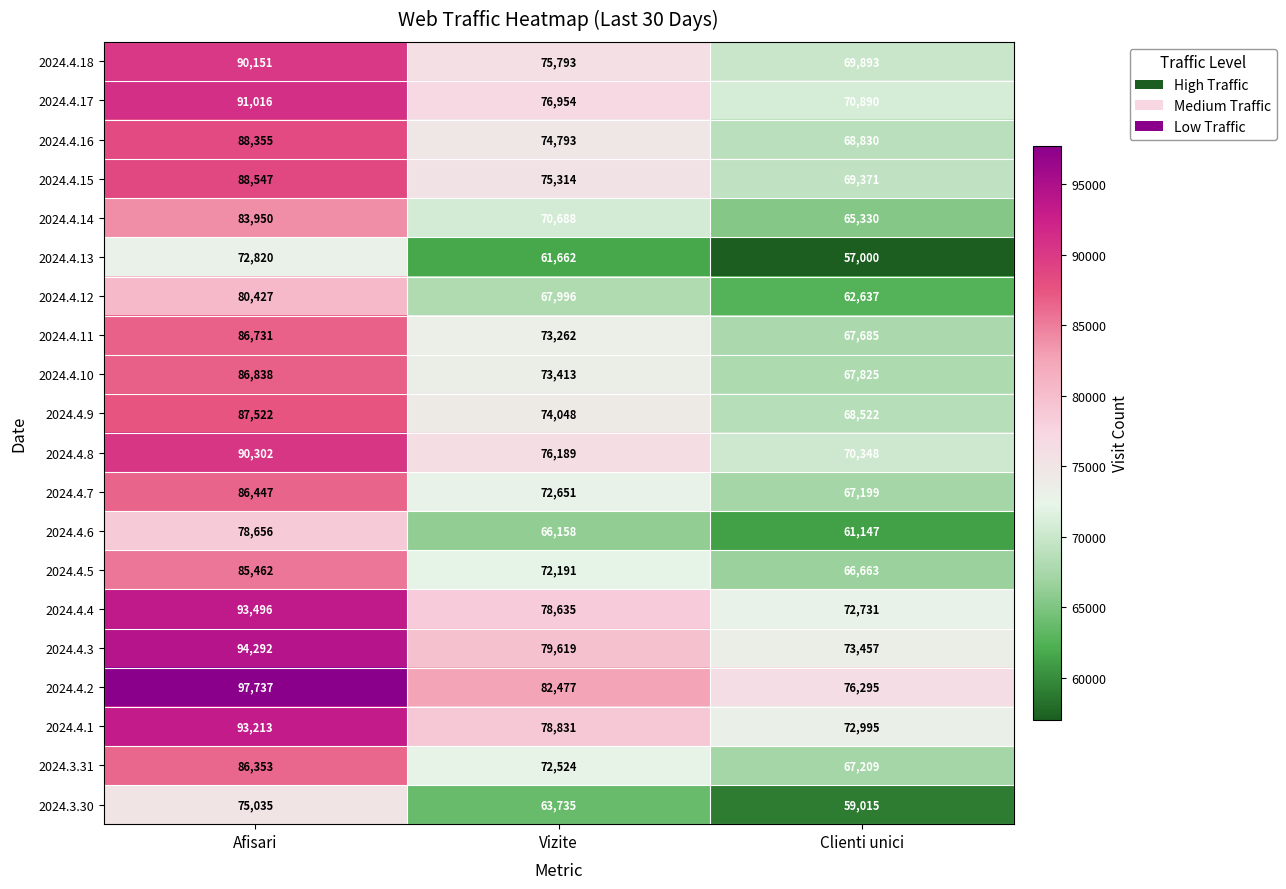

How many 2024.4.12 values are between 62637 and 80427?

3